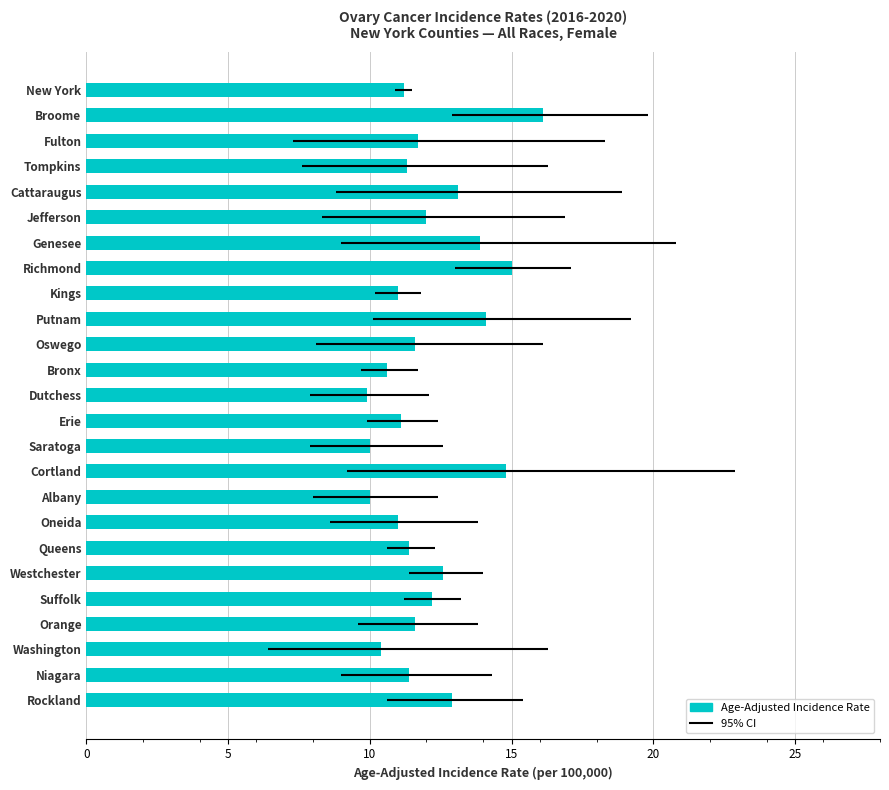

The chart shows a value of 11.3 at Tompkins. True or false?

True